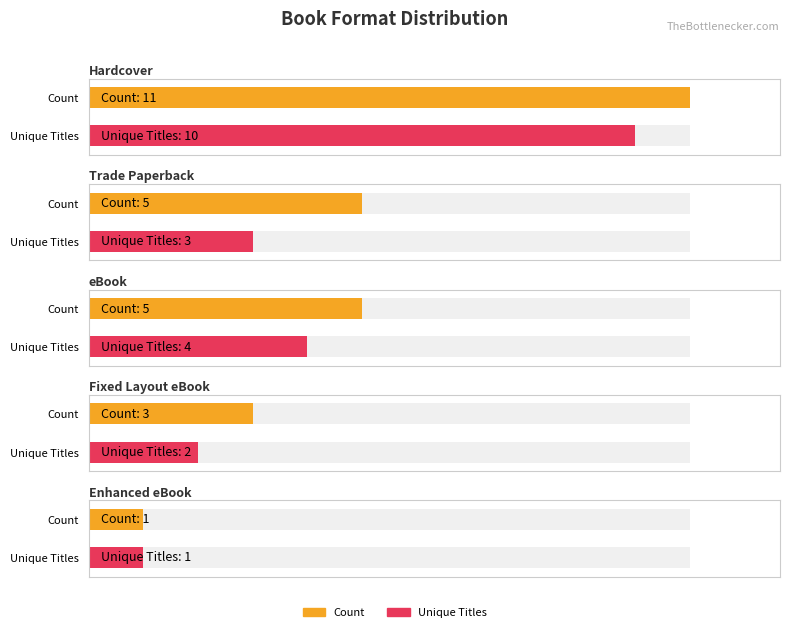

What is the difference between the Count values at Enhanced eBook and Trade Paperback?

4